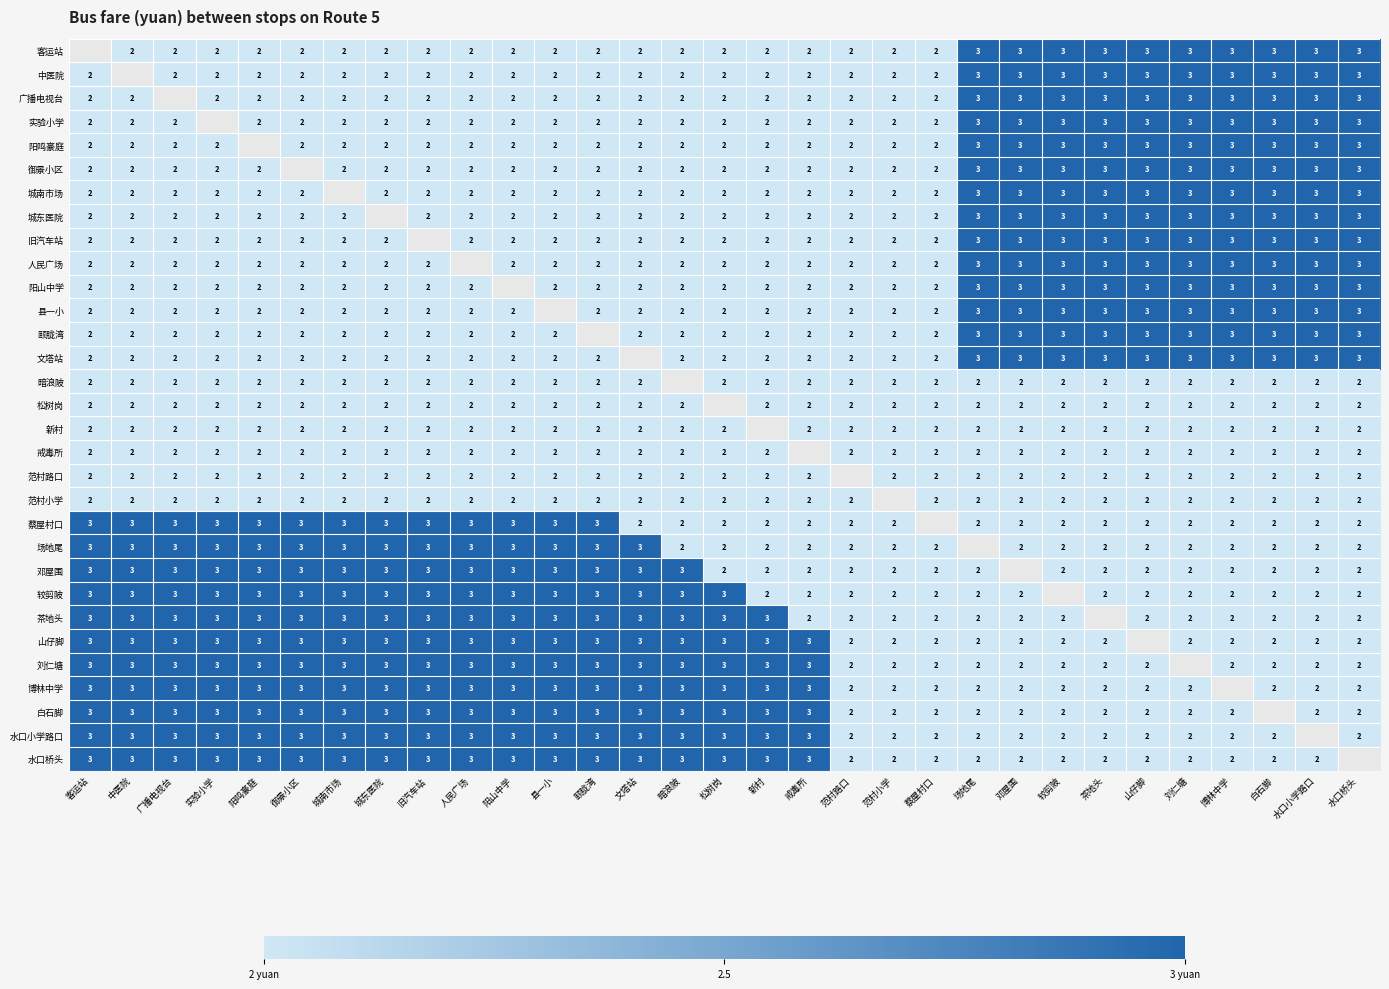

True or false: 广播电视台 has a value of 2 at 县一小.

True